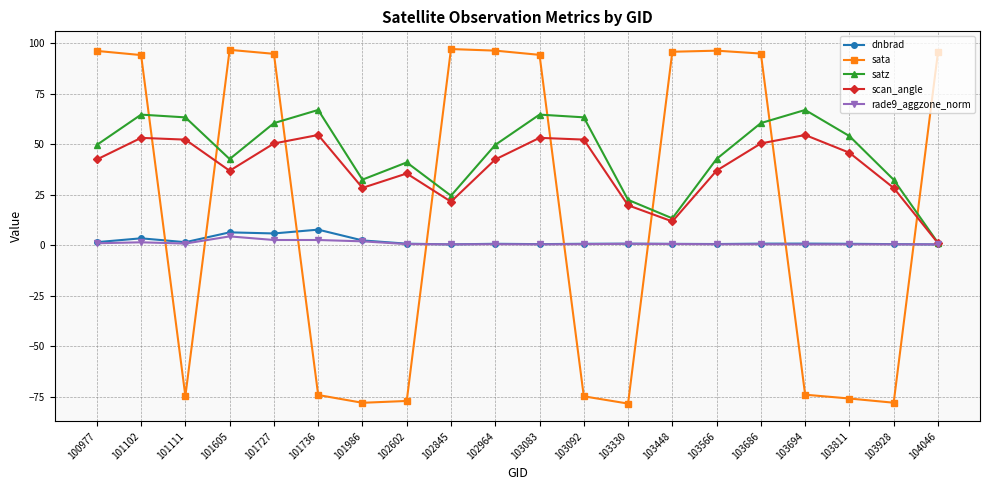

Between 101111 and 103928, which series saw the biggest shift?

satz